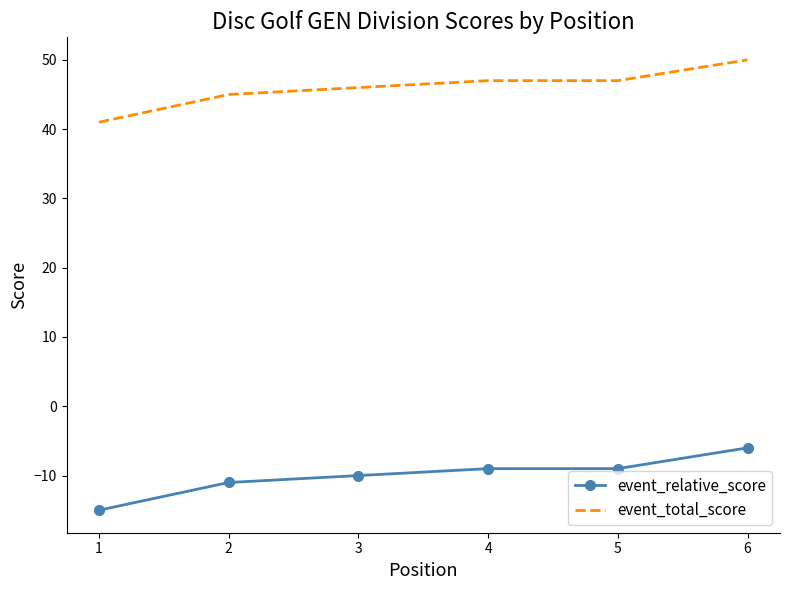

What is the minimum value shown in the chart?

-15